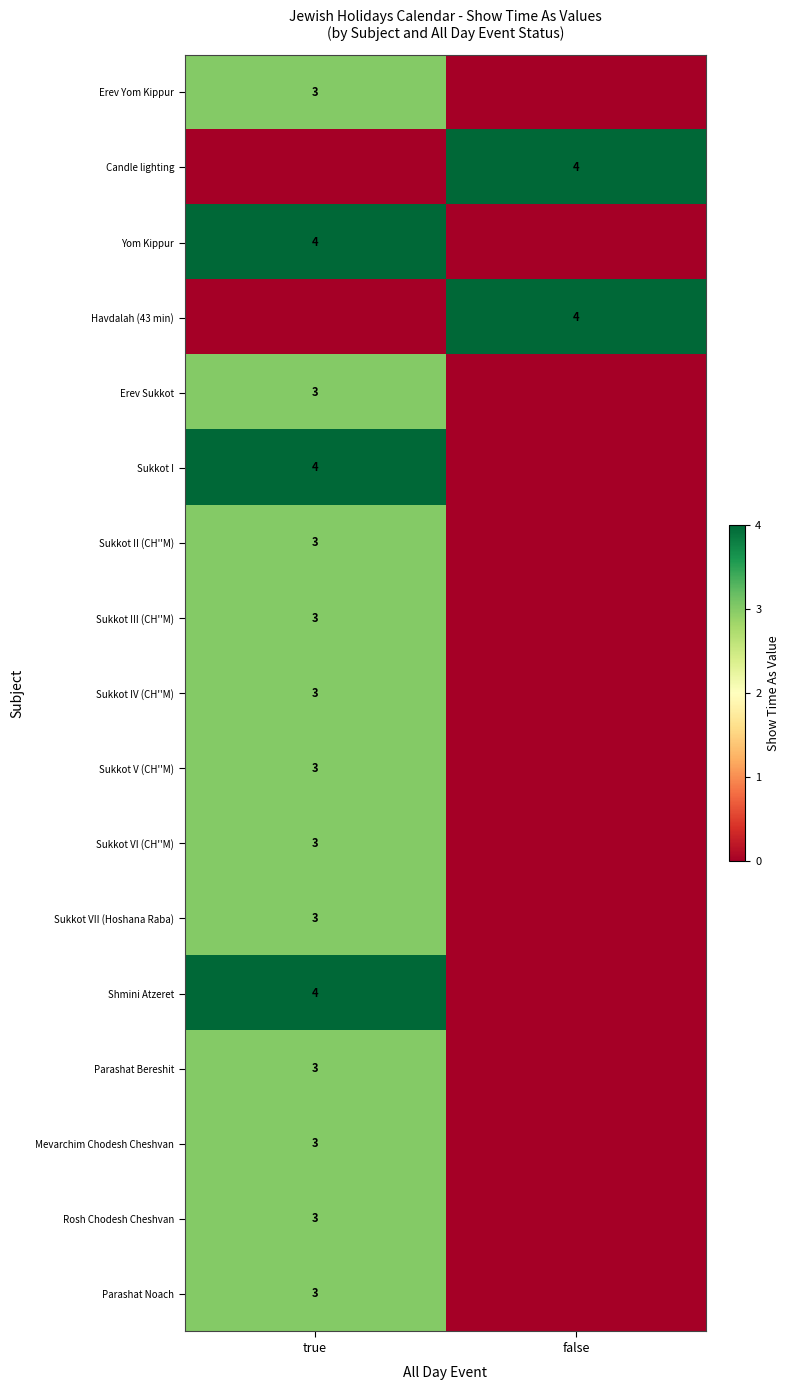

The value of Sukkot IV (CH''M) at true is 3. True or false?

True